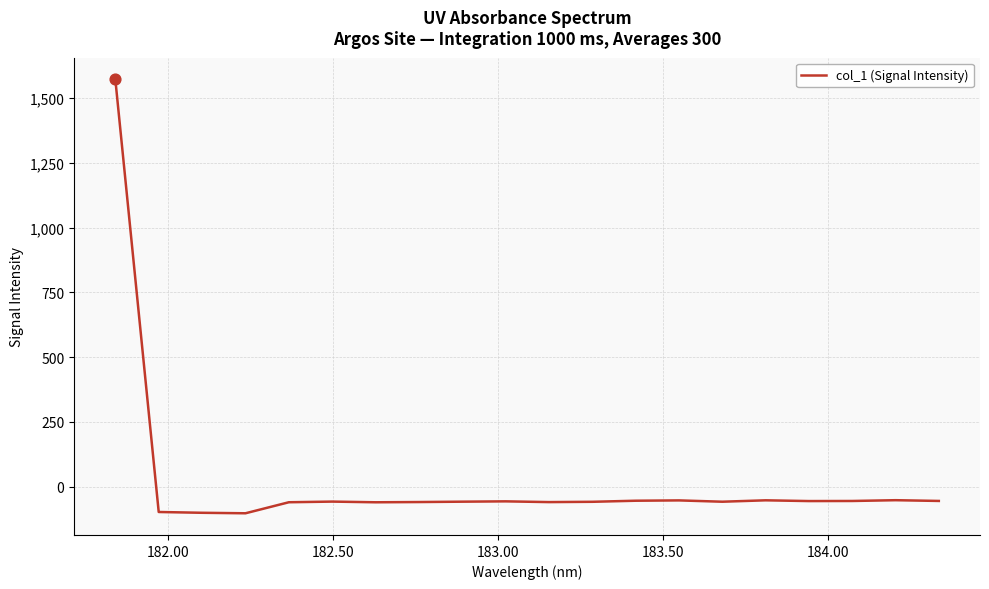

What is the smallest value displayed?

-102.7